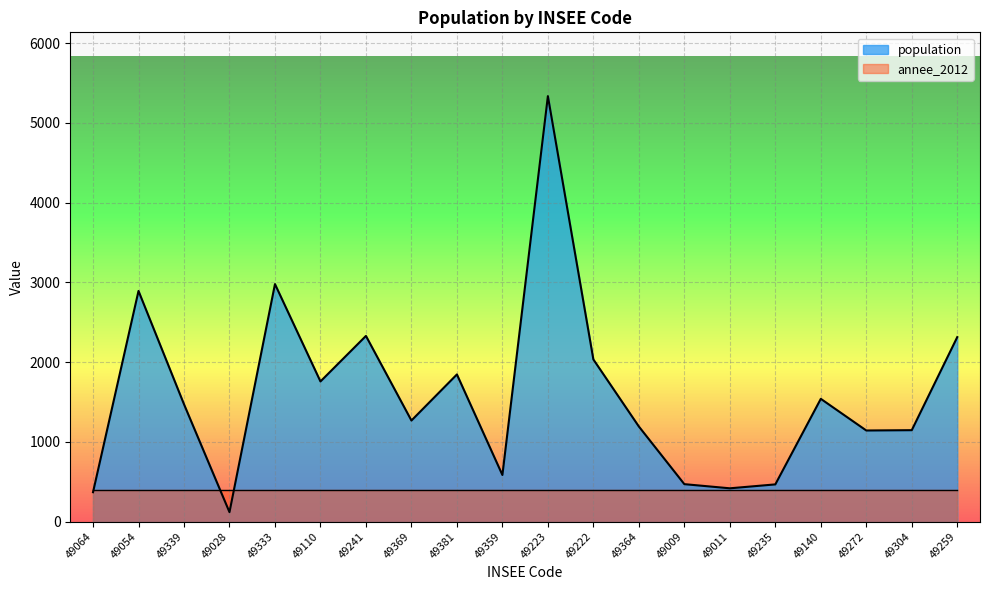

What is the greatest value displayed?

5335